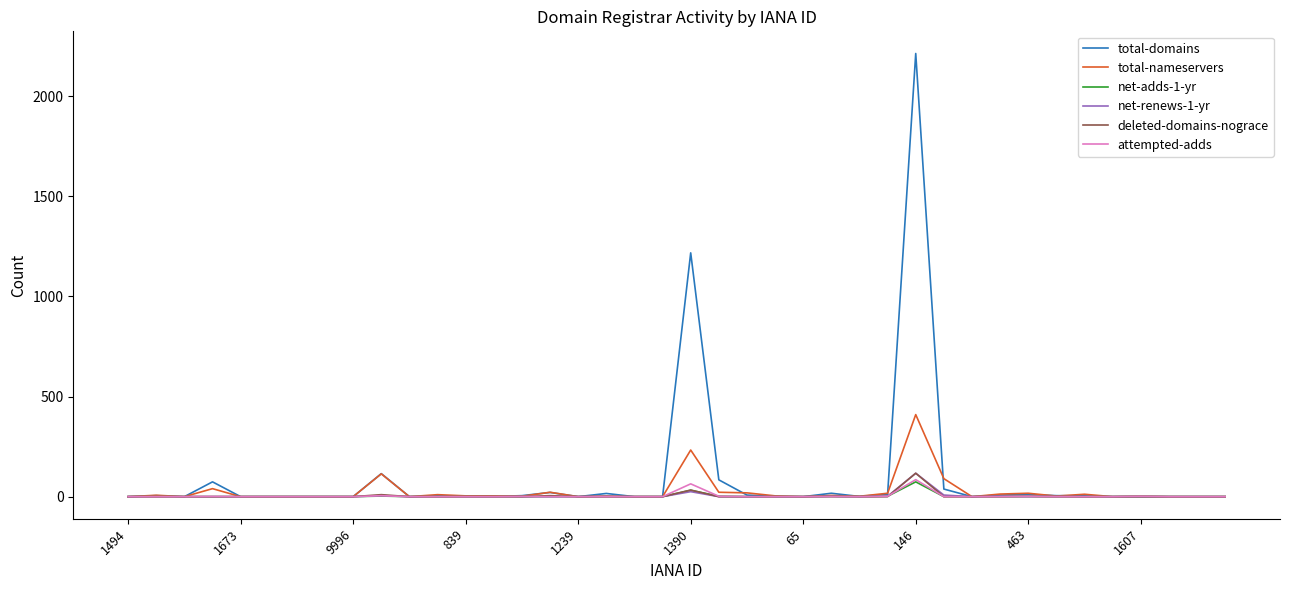

What is the difference between the second highest and second lowest values in the deleted-domains-nograce series?

33